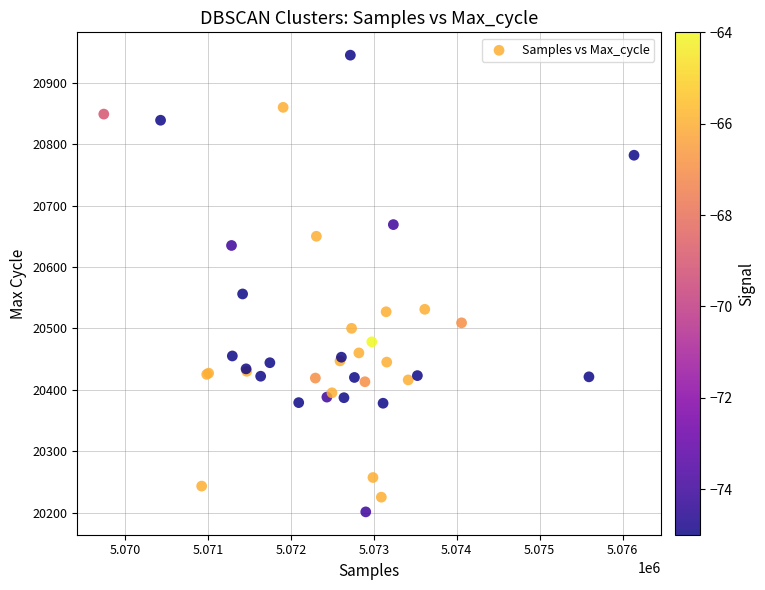

What Y value in the scatter plot is closest to 20573?

20556